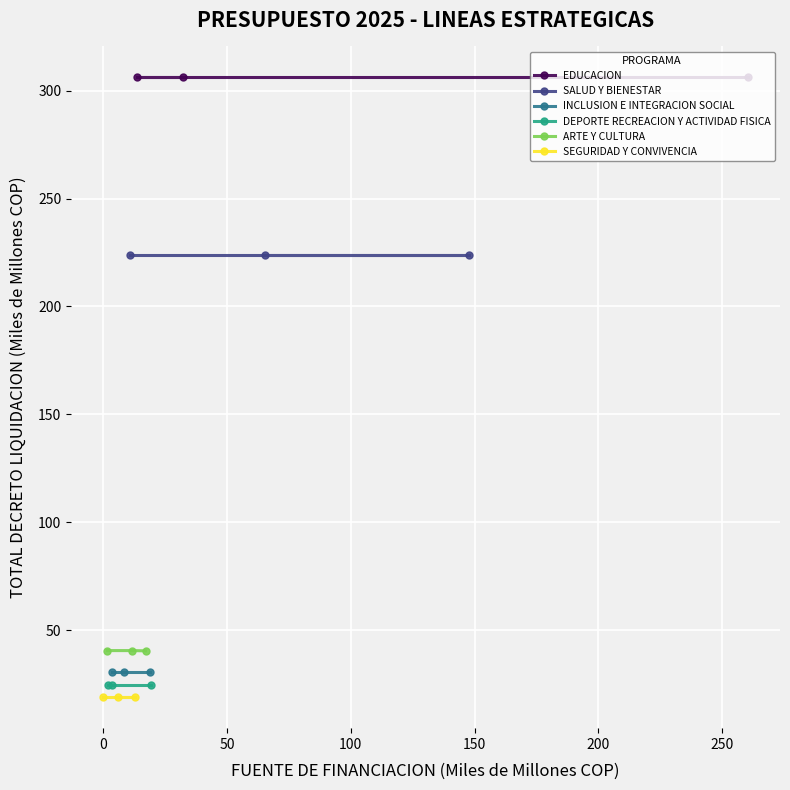

Reading left to right, extract all data points from this chart.

EDUCACION: 306.2	306.2	306.2
SALUD Y BIENESTAR: 223.6	223.6	223.6
INCLUSION E INTEGRACION SOCIAL: 30.7	30.7	30.7
DEPORTE RECREACION Y ACTIVIDAD FISICA: 24.3	24.3	24.3
ARTE Y CULTURA: 40.4	40.5	40.5
SEGURIDAD Y CONVIVENCIA: 18.9	18.9	18.9